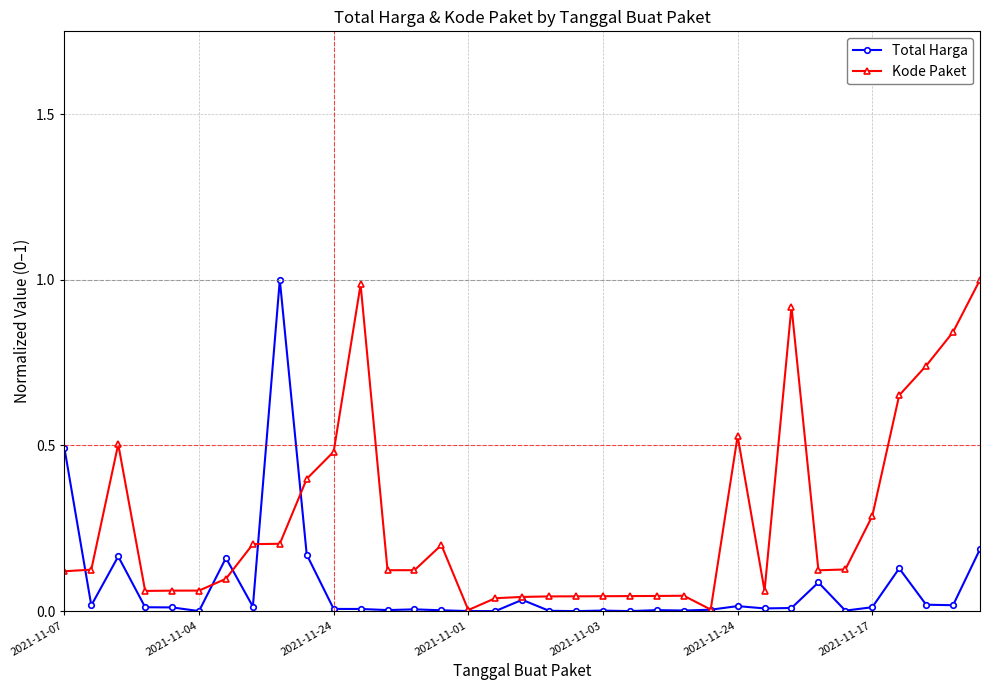

Which series has the largest total across all categories?

Kode Paket